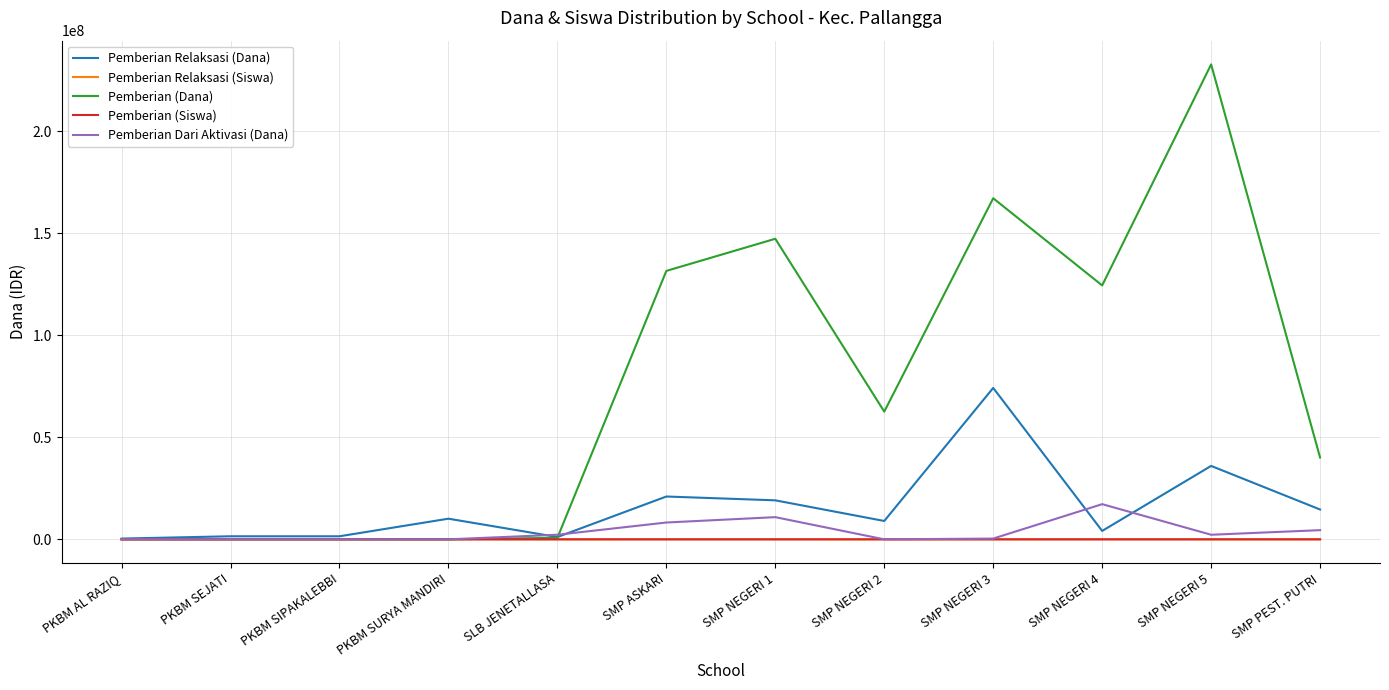

Is the value of Pemberian (Dana) at SMP ASKARI greater than the value of Pemberian Relaksasi (Dana) at PKBM AL RAZIQ?

Yes